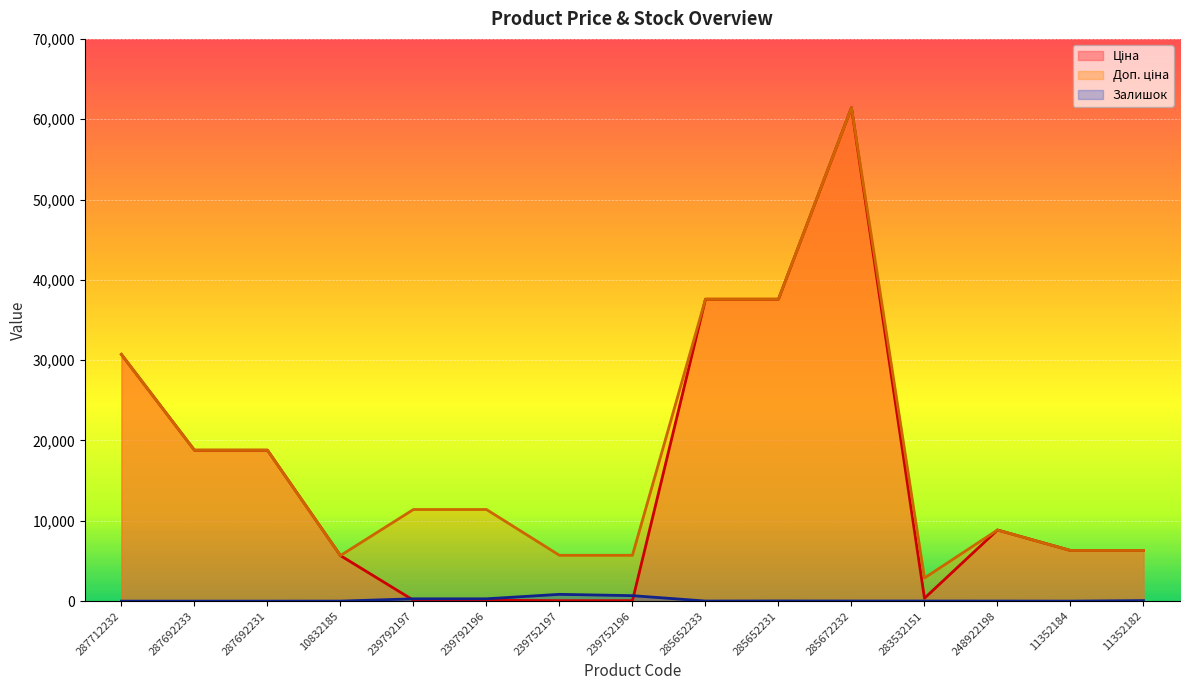

At which category is the sum across all series the highest?

285672232